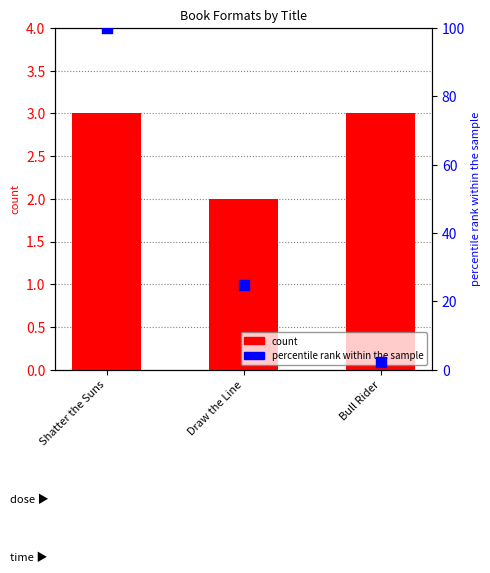

Is the value of percentile rank within the sample at Bull Rider greater than the value of count at Bull Rider?

No